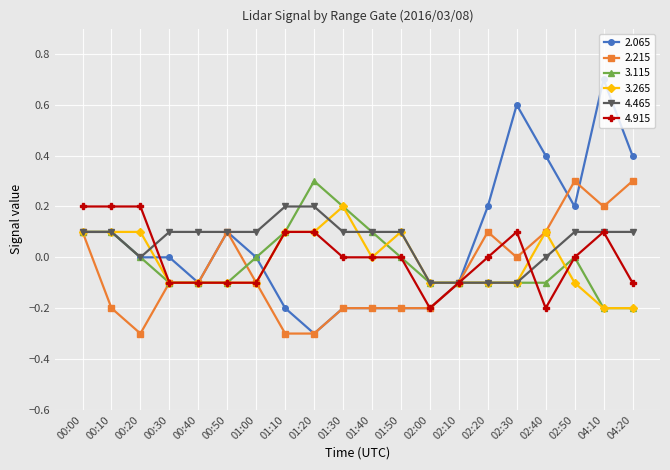

True or false: 2.065 has more than 1 points higher than both neighbors.

True